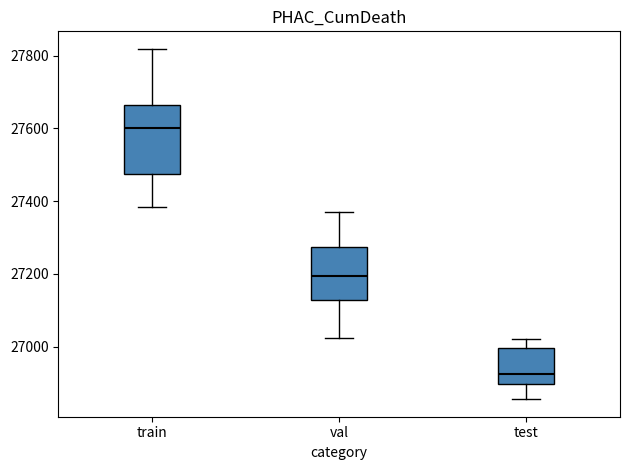

Reading left to right, transcribe this box plot: for each box, give where its median line is, the range the box spans, and where its two whiskers end, as read against the y-axis. The values are not printed on the chart, so give them approximately, as read against the axis.

train: median 27600, box 27480 to 27660, whiskers 27380 to 27820
val: median 27200, box 27120 to 27280, whiskers 27020 to 27380
test: median 26920, box 26900 to 27000, whiskers 26860 to 27020